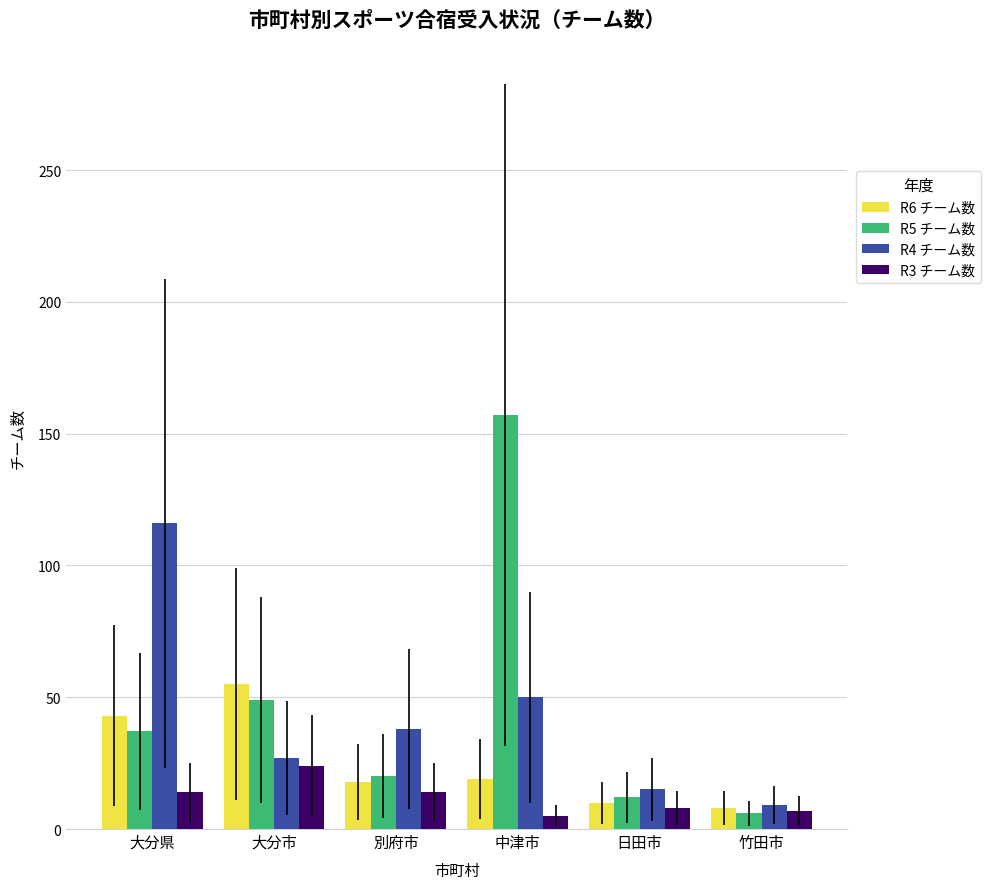

What is the sum of the R4 チーム数 values at 日田市 and 大分県?

131